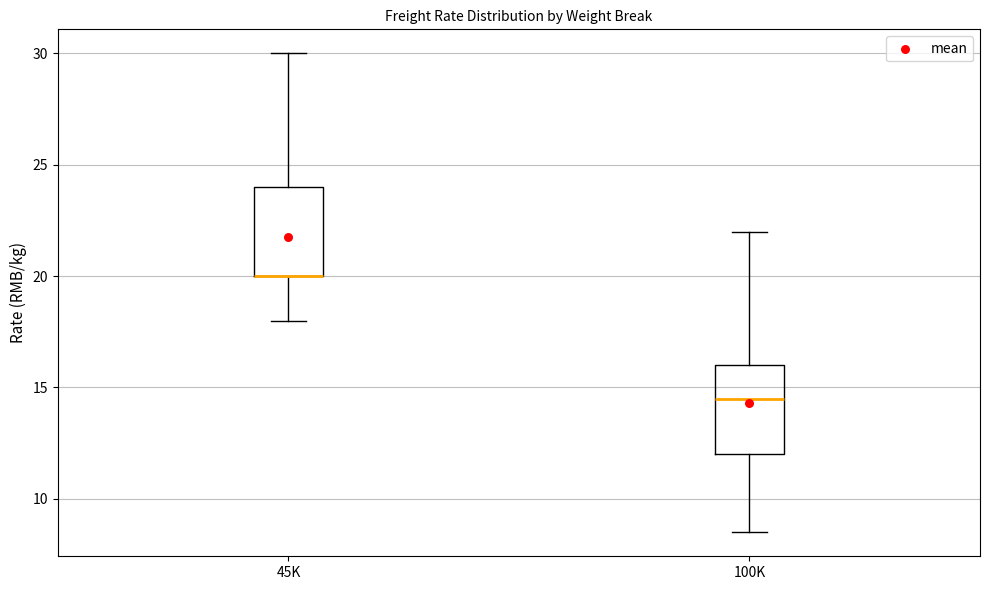

Reading left to right, read every box against the y-axis: the position of its median line, the range the box covers, and the ends of its whiskers. The values are not printed on the chart, so give them approximately, as read against the axis.

45K: median 20.0 (drawn on the box's lower edge), box 20.0 to 24.0, whiskers 18.0 to 30.0
100K: median 14.5, box 12.0 to 16.0, whiskers 8.5 to 22.0